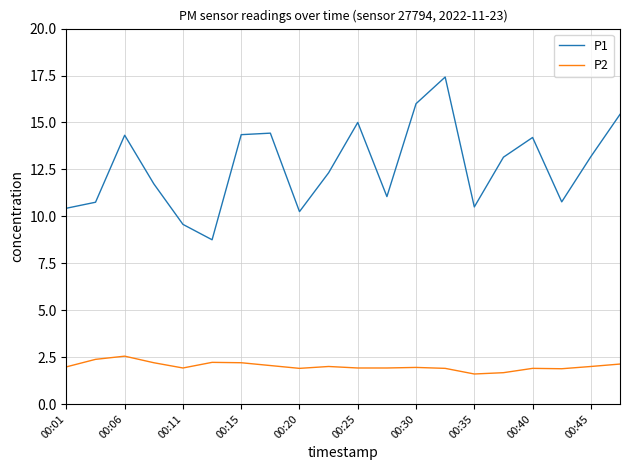

Which series has the largest total across all categories?

P1